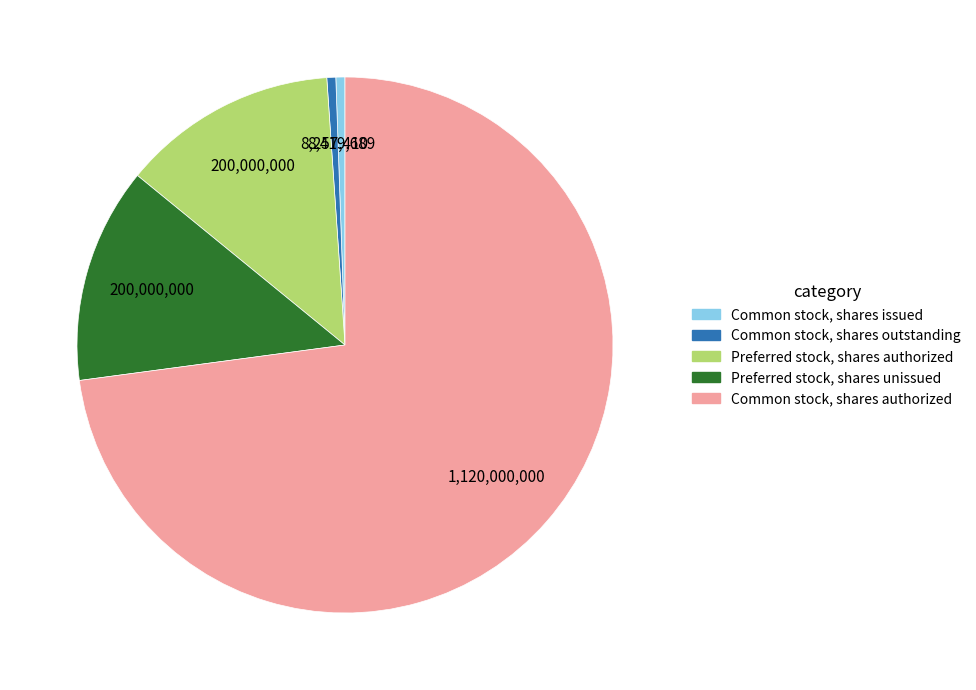

Count the number of slices in the pie.

5